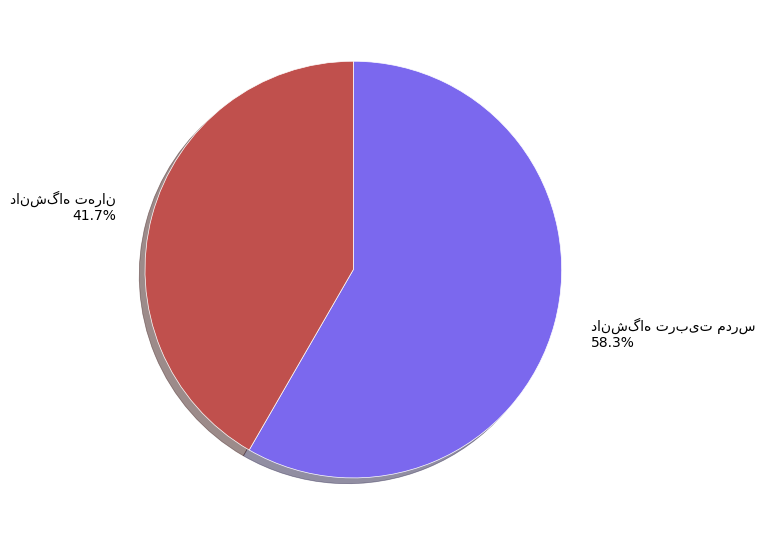

Does any single category account for the majority?

Yes